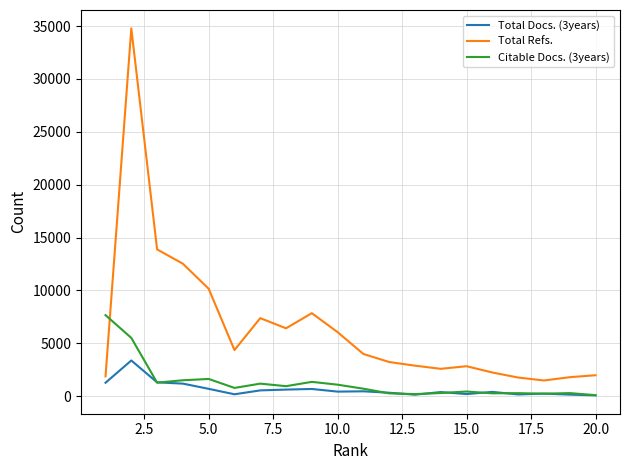

What is the difference between the maximum and second lowest values in the Total Refs. series?

33010